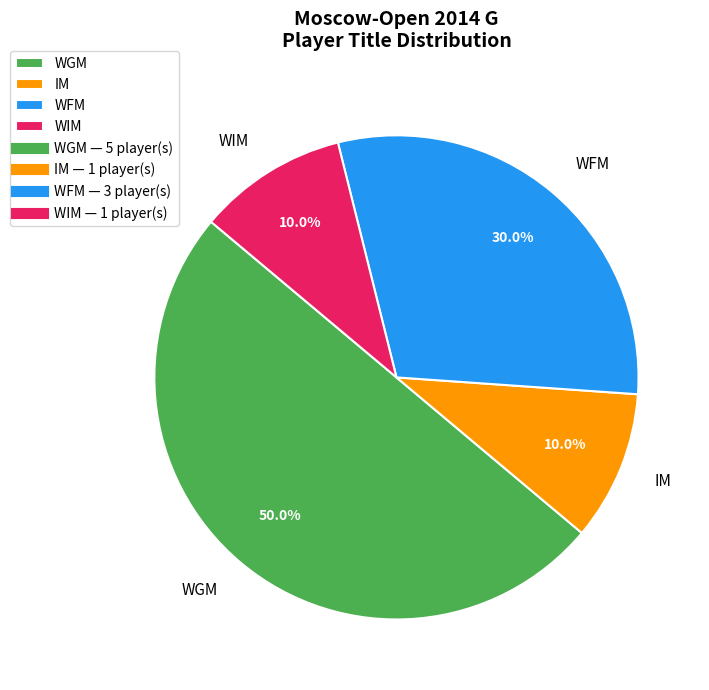

Which category has the biggest portion of the pie?

WGM